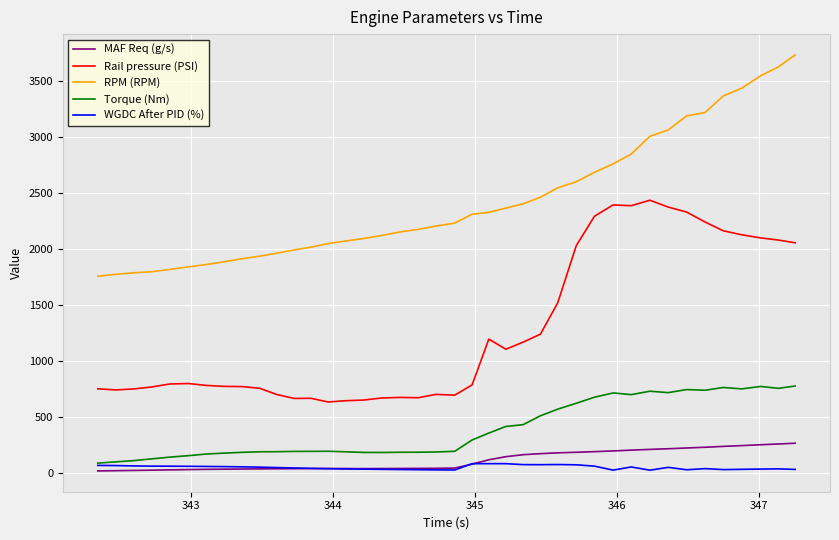

What is the minimum value shown in the chart?

15.2